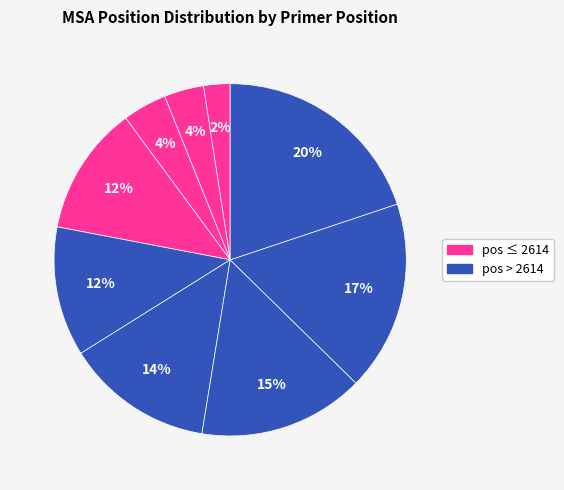

How many slices are in this pie chart?

9